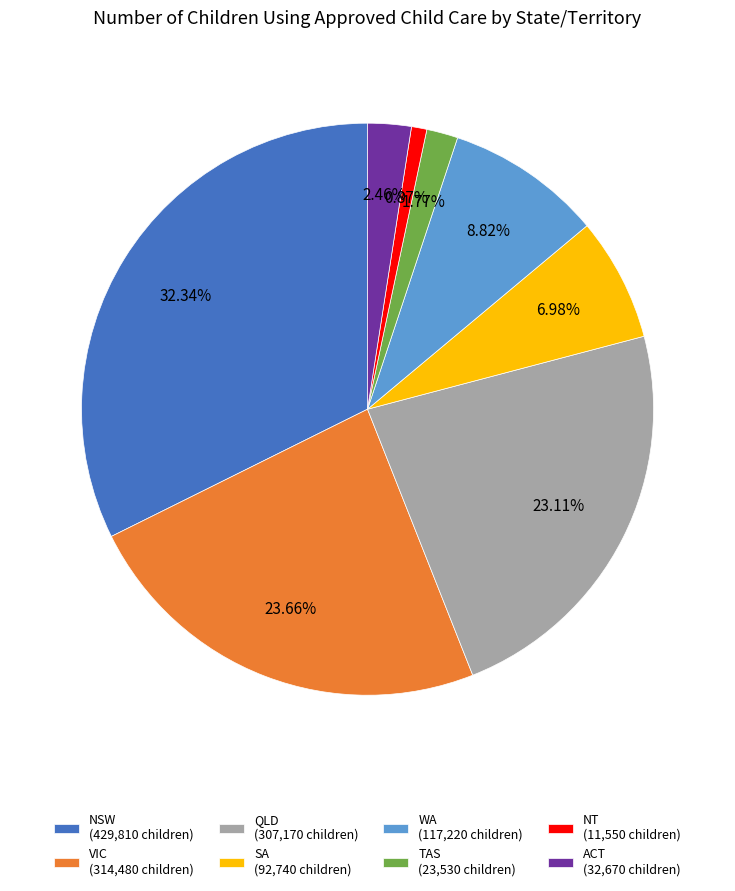

The NT slice represents 13% of the pie. True or false?

False